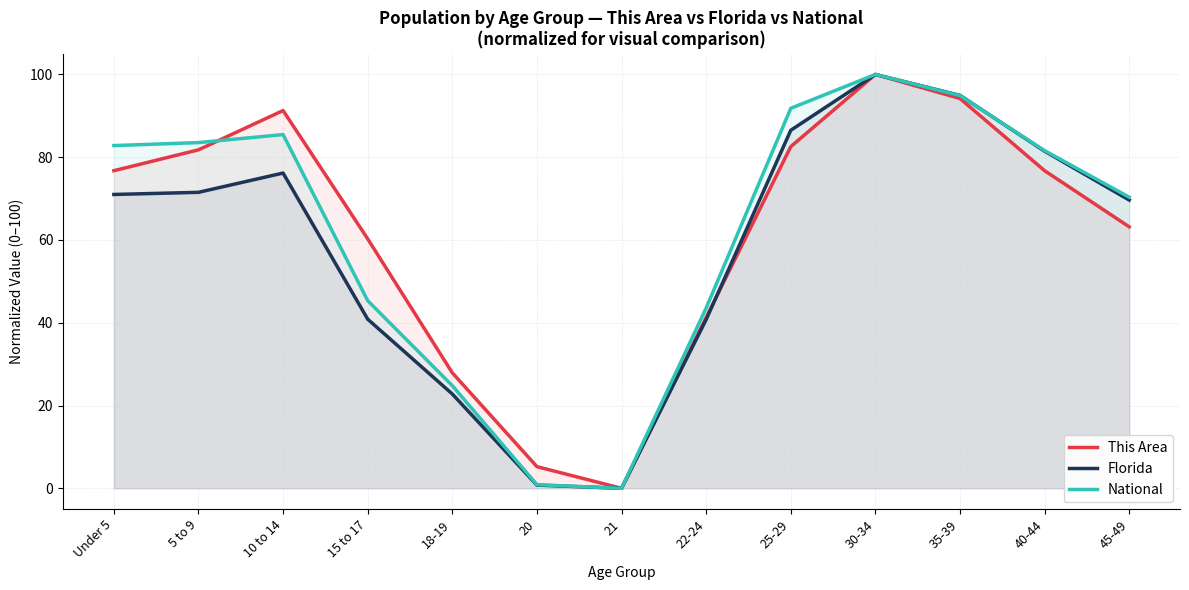

Where is the first local maximum for This Area?

10 to 14